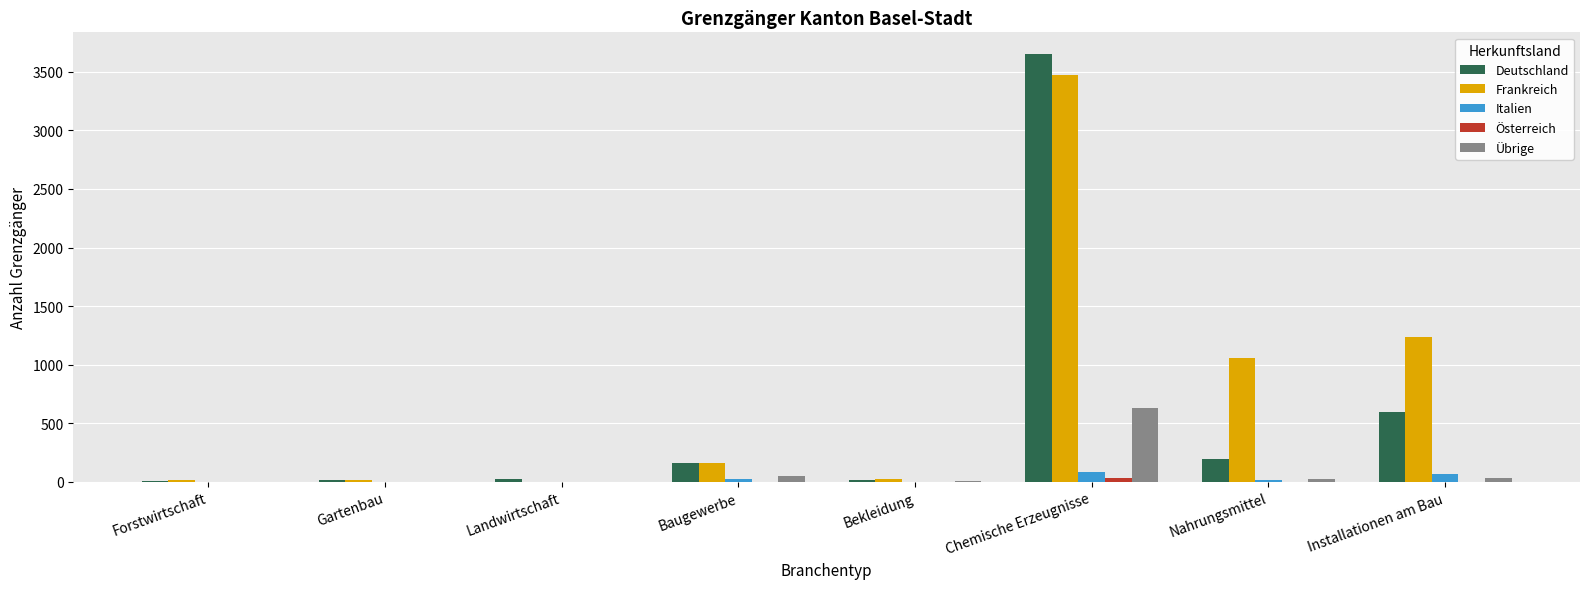

Which series has the largest range (max minus min)?

Deutschland